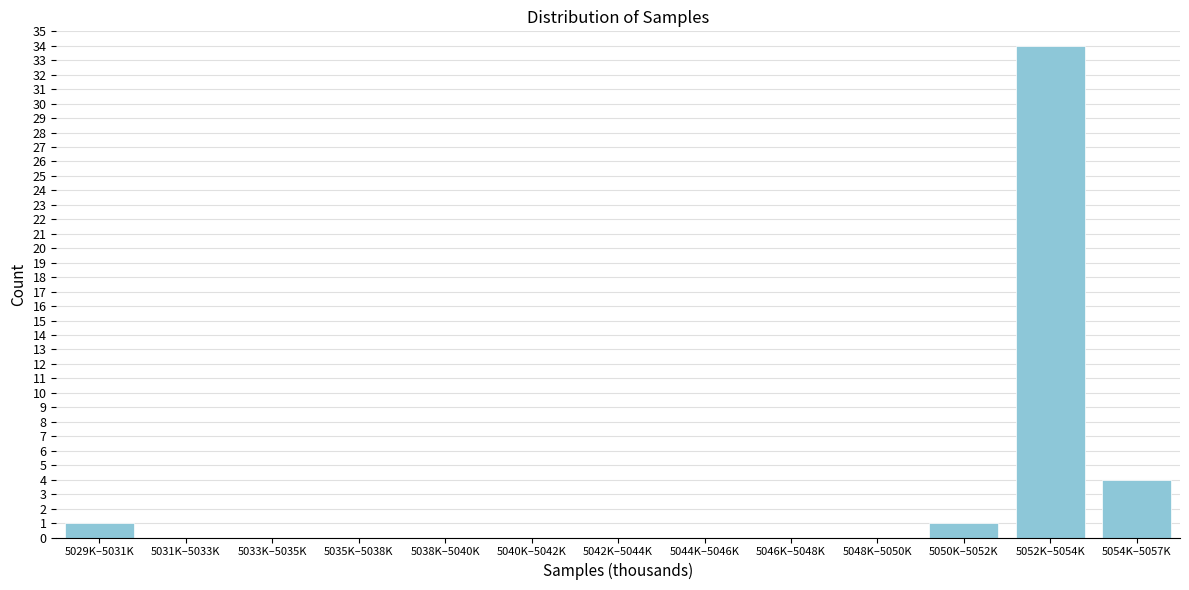

Reading left to right, what are all the values shown in this chart?

5029K–5031K=1	5031K–5033K=0	5033K–5035K=0	5035K–5038K=0	5038K–5040K=0	5040K–5042K=0	5042K–5044K=0	5044K–5046K=0	5046K–5048K=0	5048K–5050K=0	5050K–5052K=1	5052K–5054K=34	5054K–5057K=4